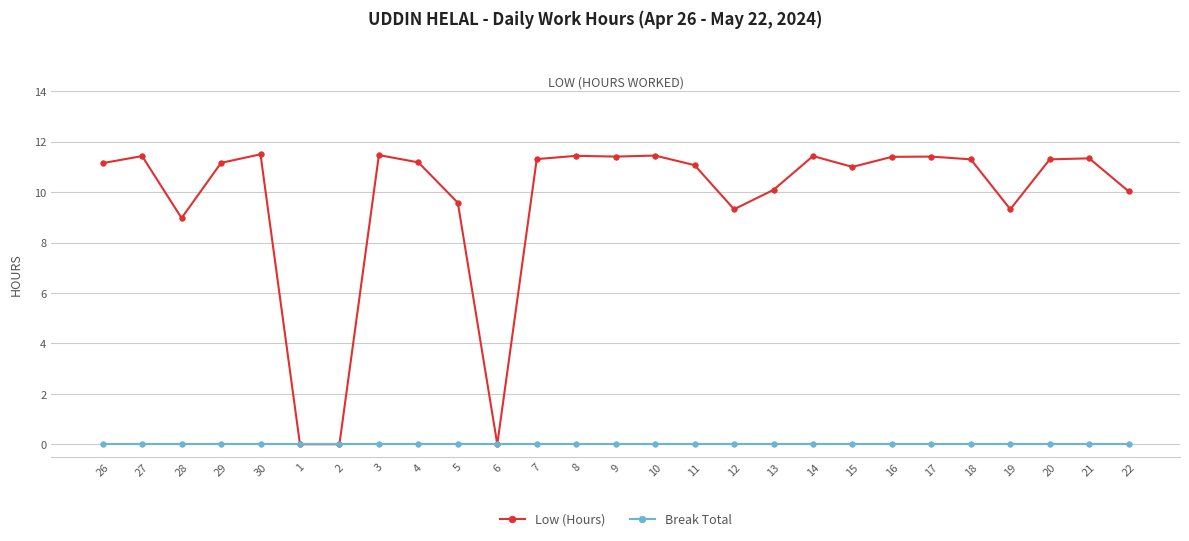

At which label is Low (Hours) closest to 5?

28